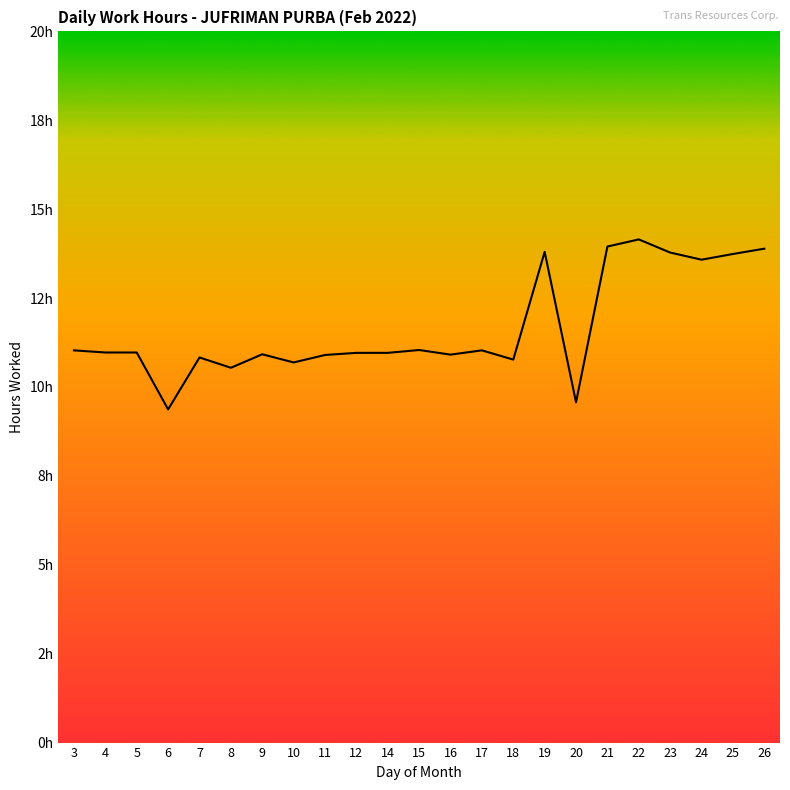

Is this an area chart (filled region under the line)?

Yes